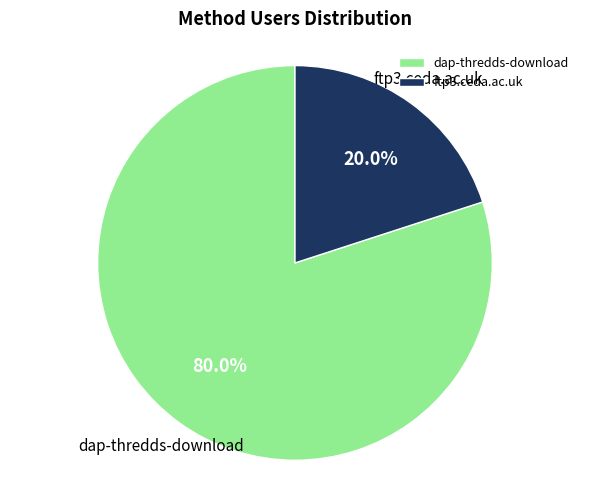

How many slices are in this pie chart?

2